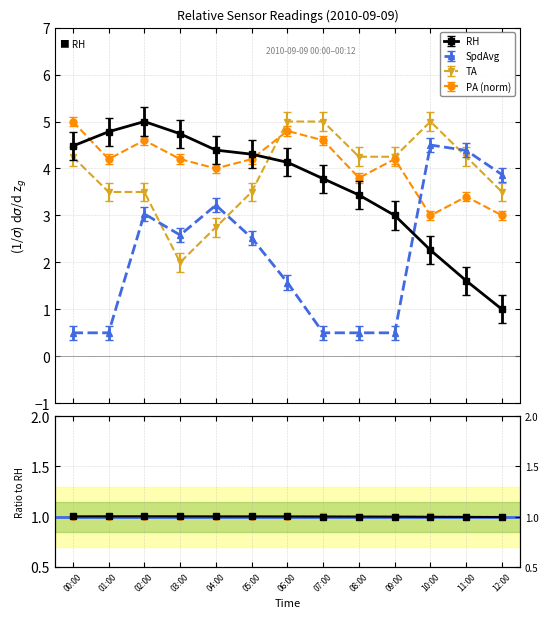

What is the sum of the TA values at 07:00 and 08:00?

9.3